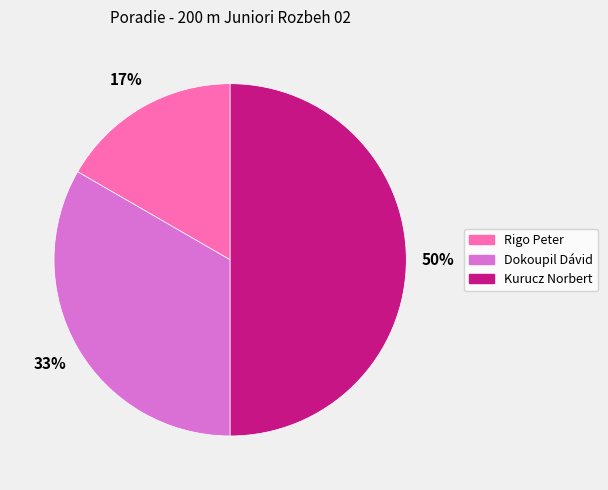

To the nearest percent, what percentage of the pie is Rigo Peter?

17%